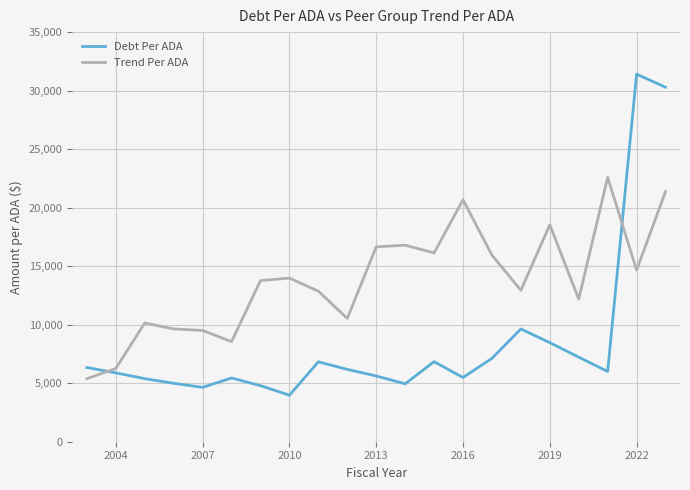

How many lines are shown in the chart?

2